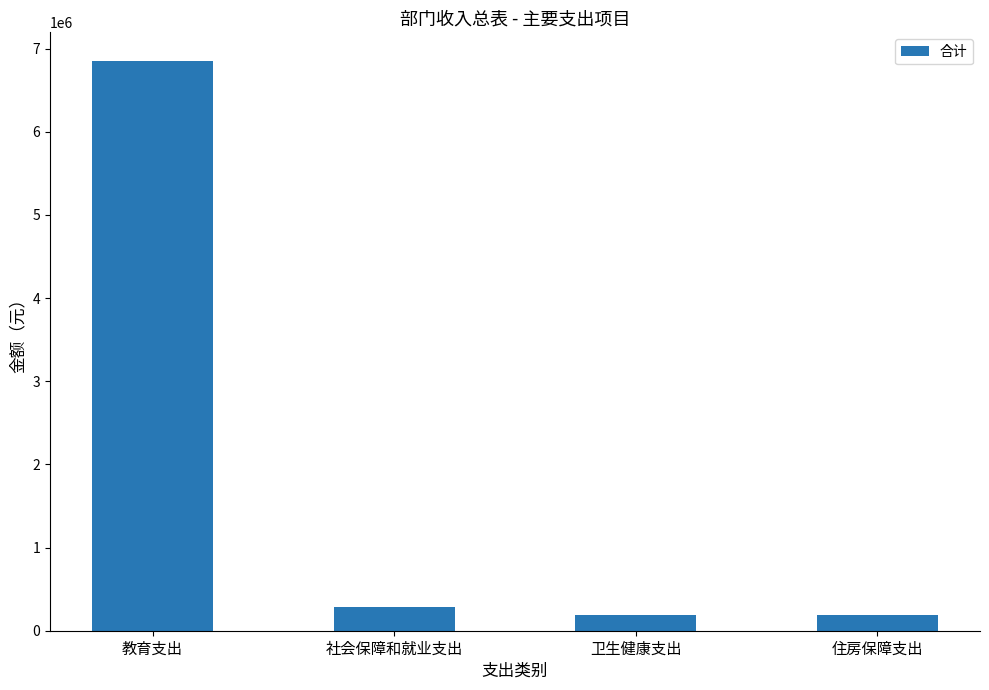

True or false: the data shows 290359.0 at 社会保障和就业支出.

True